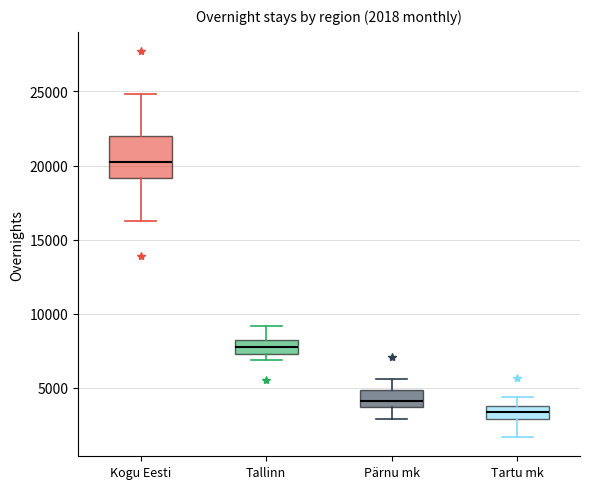

Which box has the lowest median line?

Tartu mk